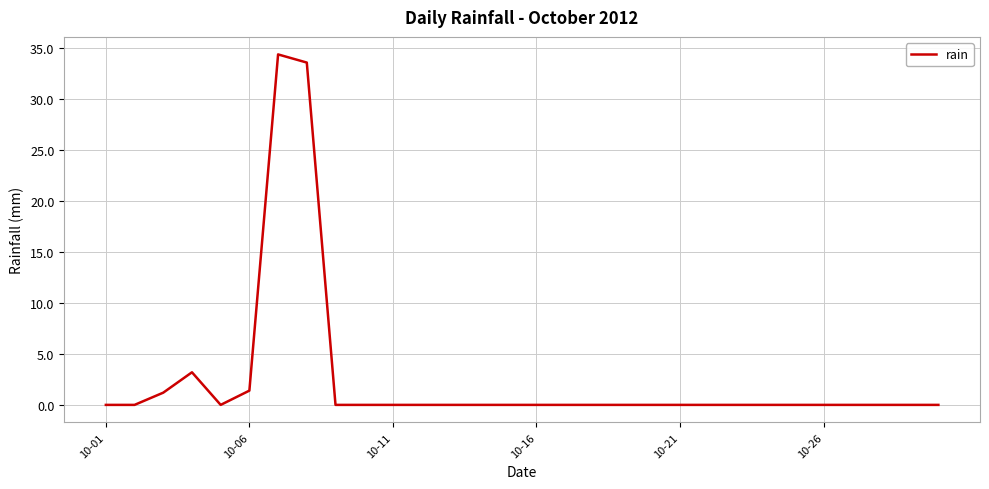

Does the chart have visible grid lines?

Yes